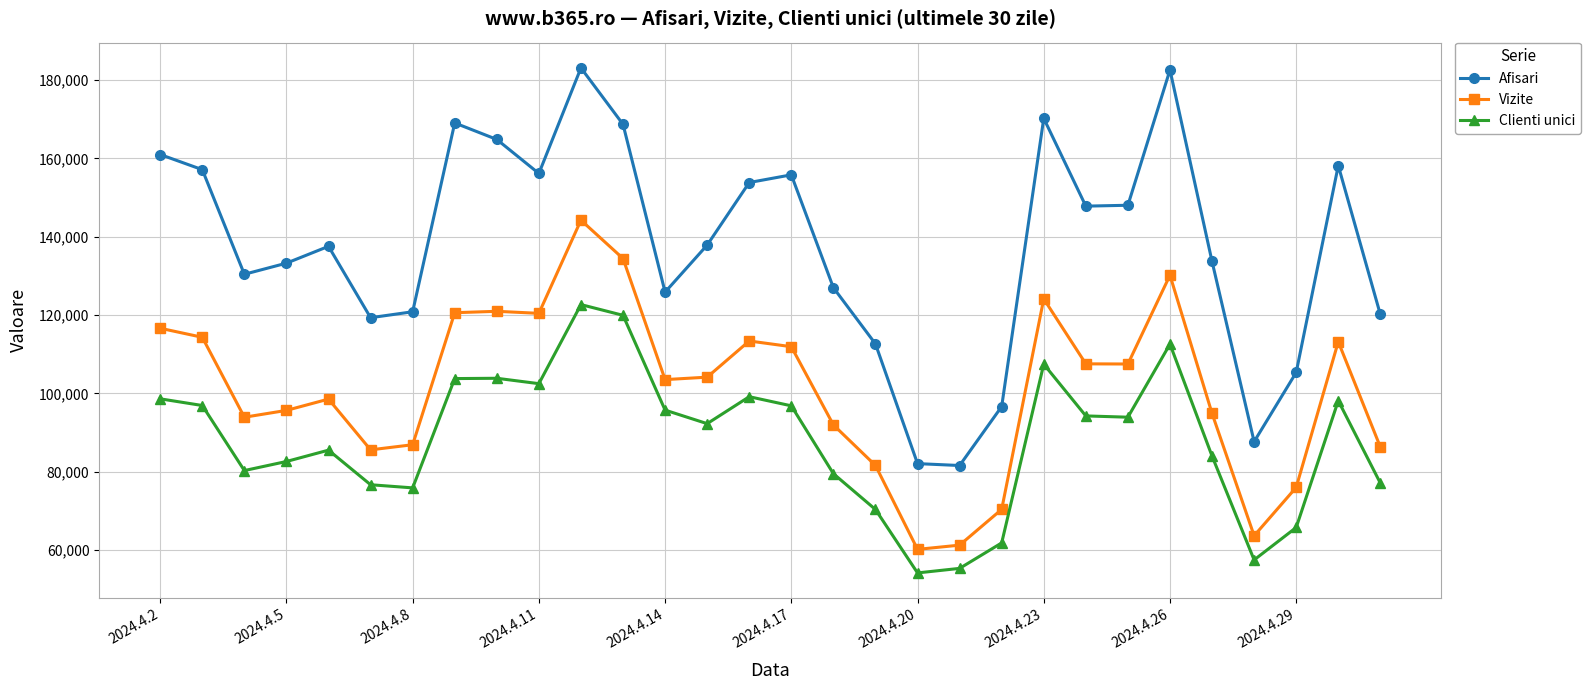

What is the value of the Vizite point at the 5th from the left?

98565